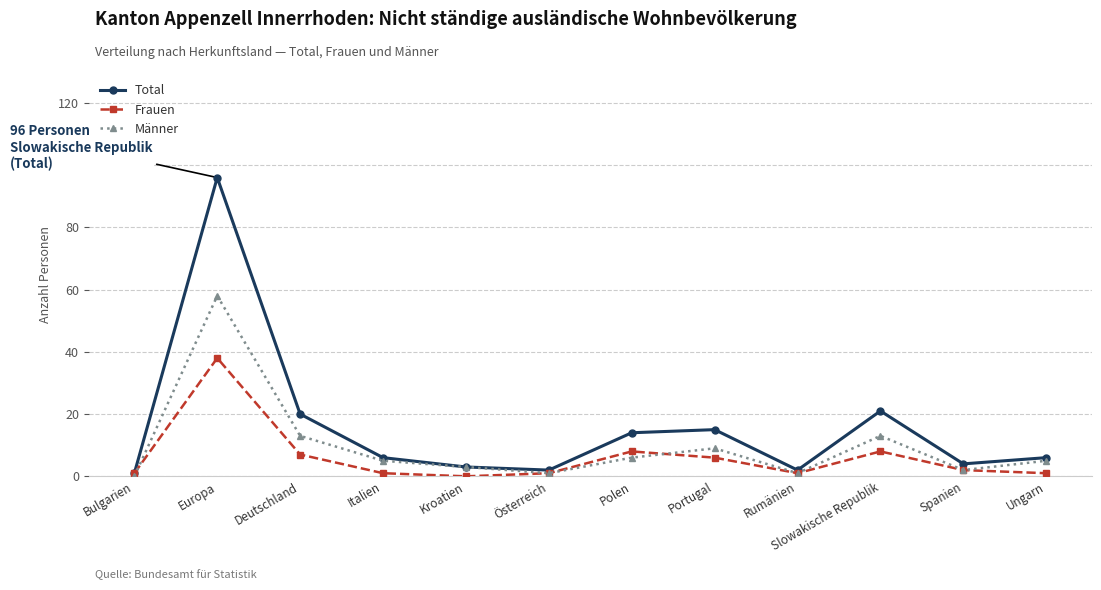

The Total series shows 34 at Slowakische Republik. True or false?

False